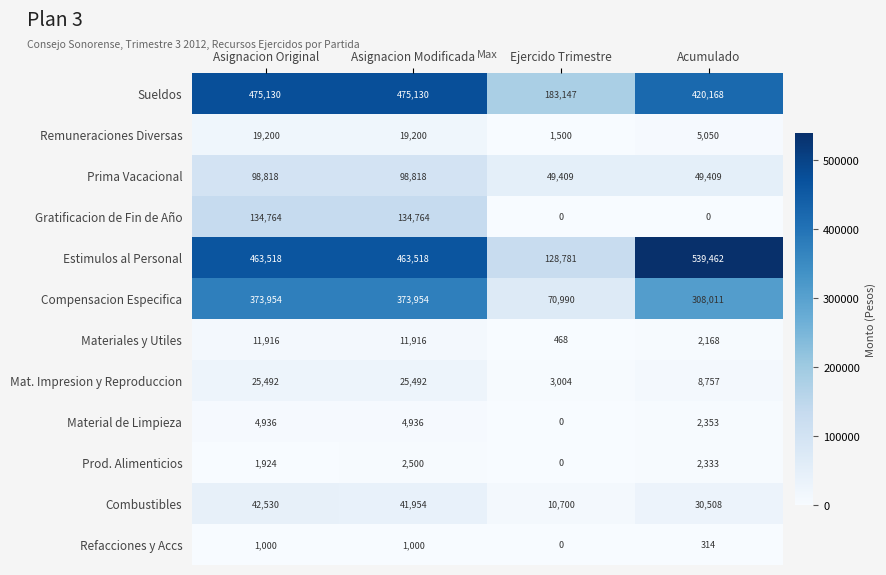

Is it true that Estimulos al Personal equals 128781 at Ejercido Trimestre?

True